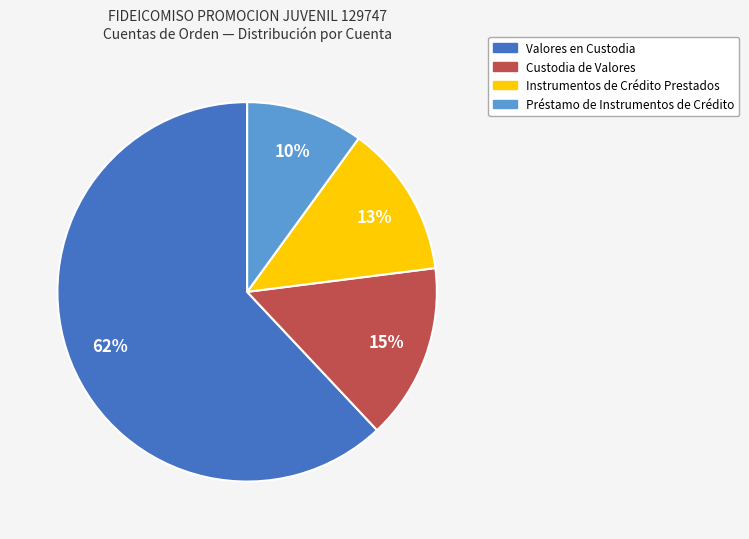

What is the smallest slice in the pie chart?

Préstamo de Instrumentos de Crédito